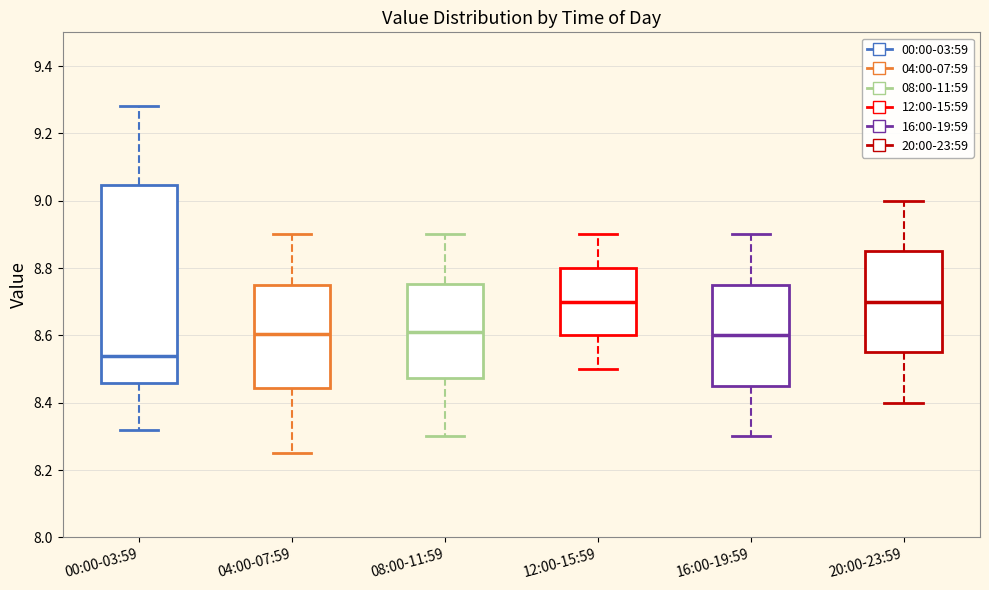

Reading left to right, transcribe this box plot: for each box, give where its median line is, the range the box spans, and where its two whiskers end, as read against the y-axis. The values are not printed on the chart, so give them approximately, as read against the axis.

00:00-03:59: median 8.54, box 8.46 to 9.04, whiskers 8.32 to 9.28
04:00-07:59: median 8.60, box 8.44 to 8.76, whiskers 8.26 to 8.90
08:00-11:59: median 8.62, box 8.48 to 8.76, whiskers 8.30 to 8.90
12:00-15:59: median 8.70, box 8.60 to 8.80, whiskers 8.50 to 8.90
16:00-19:59: median 8.60, box 8.46 to 8.76, whiskers 8.30 to 8.90
20:00-23:59: median 8.70, box 8.56 to 8.86, whiskers 8.40 to 9.00